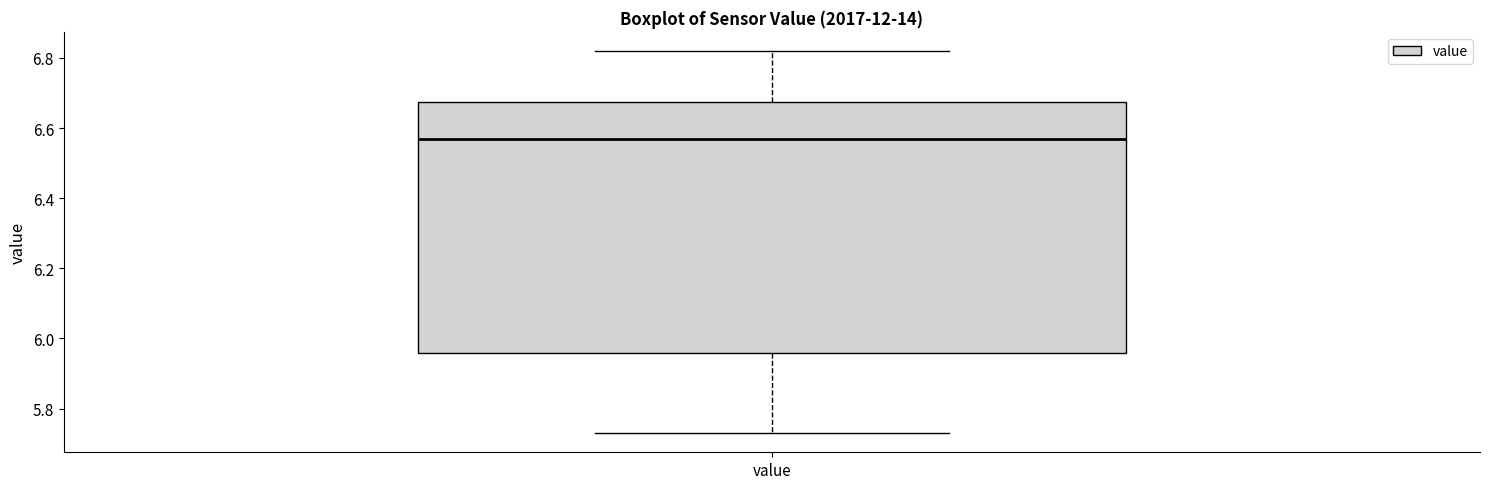

Transcribe this box plot: give where the median line is, the range the box spans, and where the two whiskers end, as read against the y-axis. The values are not printed on the chart, so give them approximately, as read against the axis.

median 6.58, box 5.96 to 6.68, whiskers 5.74 to 6.82